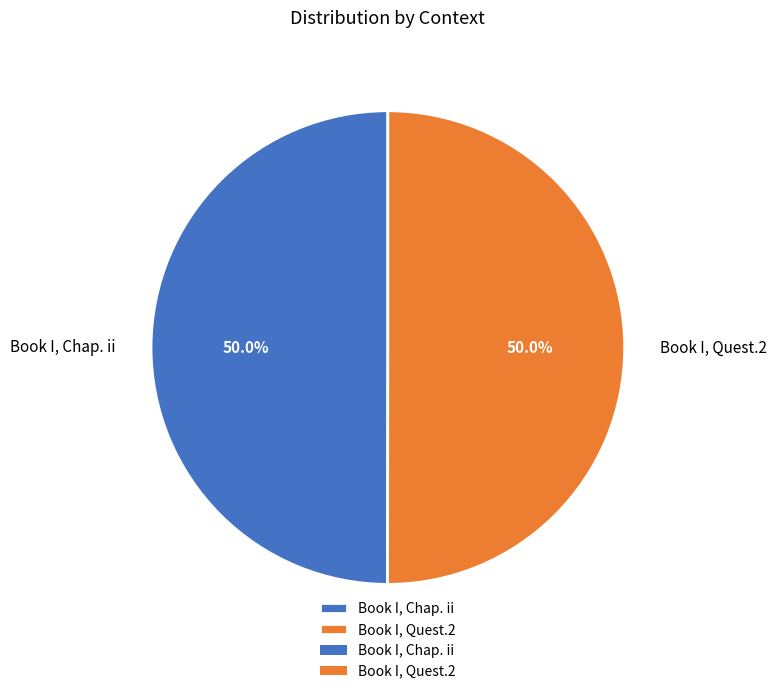

Count the number of slices in the pie.

2